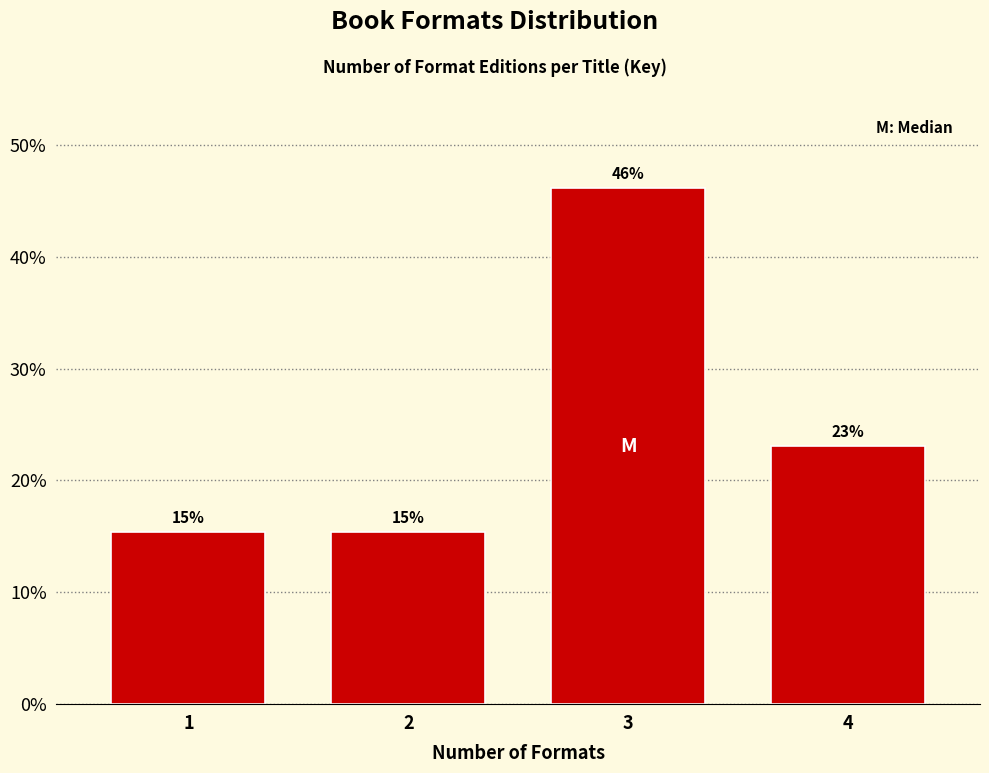

What is the ratio of the value at 1 to the value at 4?

0.7